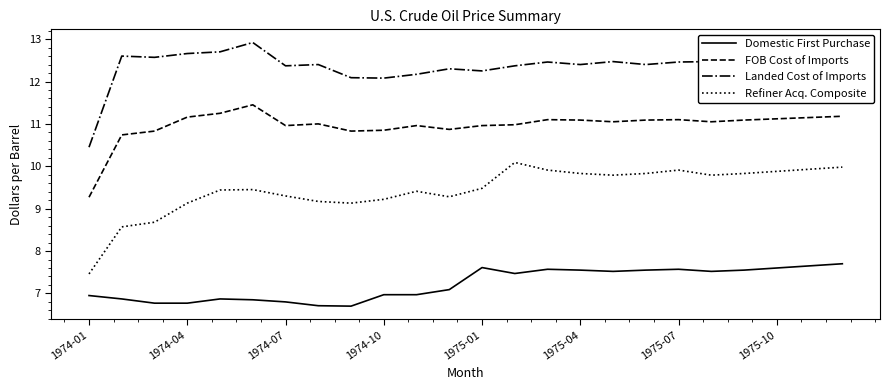

Rank the series by their maximum value, from lowest to highest.

Domestic First Purchase, Refiner Acq. Composite, FOB Cost of Imports, Landed Cost of Imports